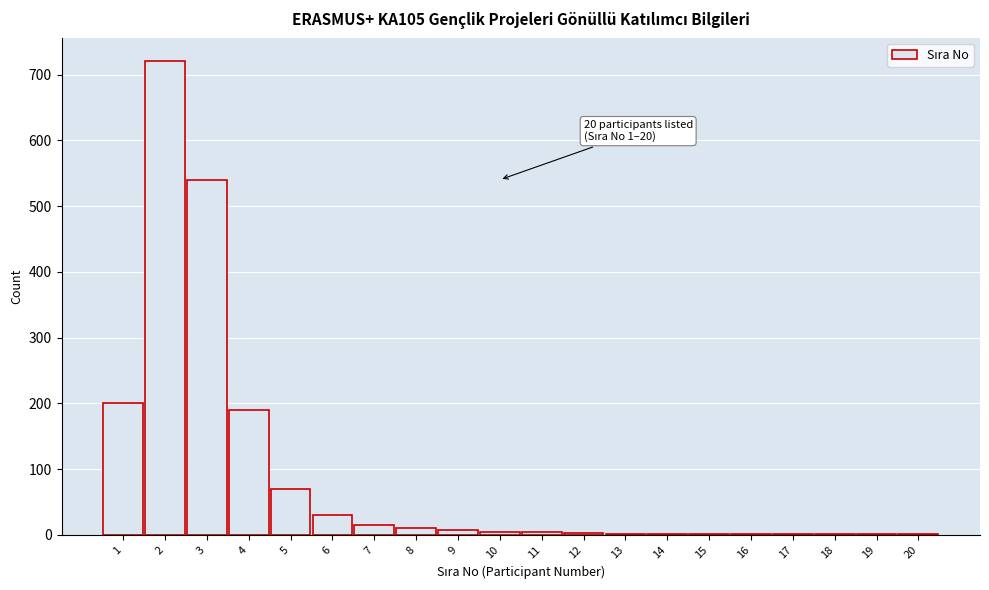

The value at 5 is 70. True or false?

True